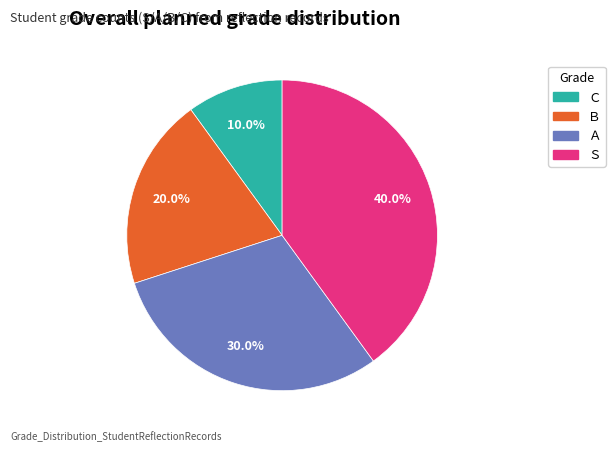

To the nearest percent, what portion does Ｃ represent?

10%